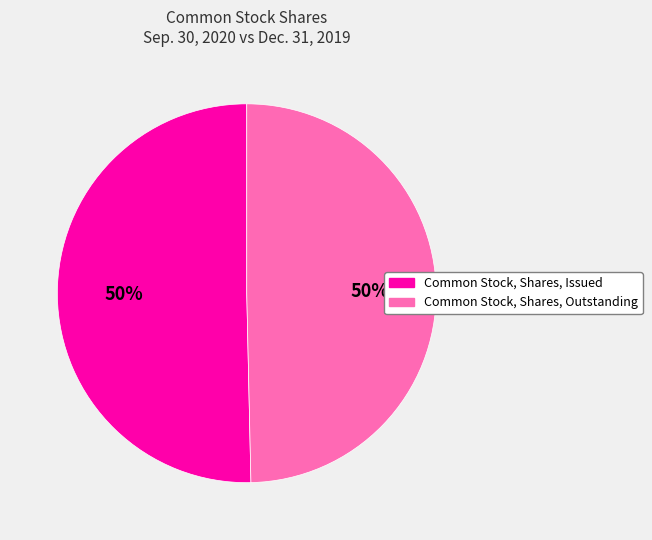

To the nearest percent, what percentage of the pie is Common Stock, Shares, Outstanding?

50%